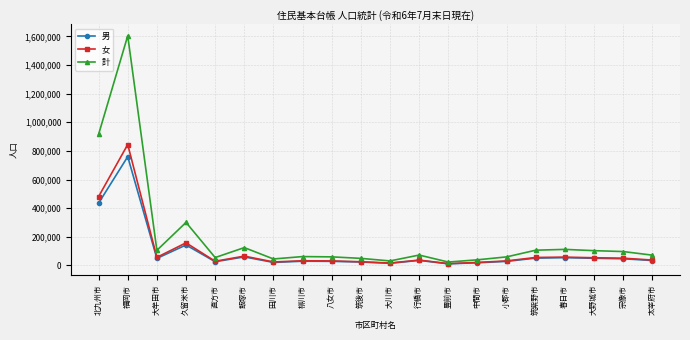

Is this an area chart (filled region under the line)?

No